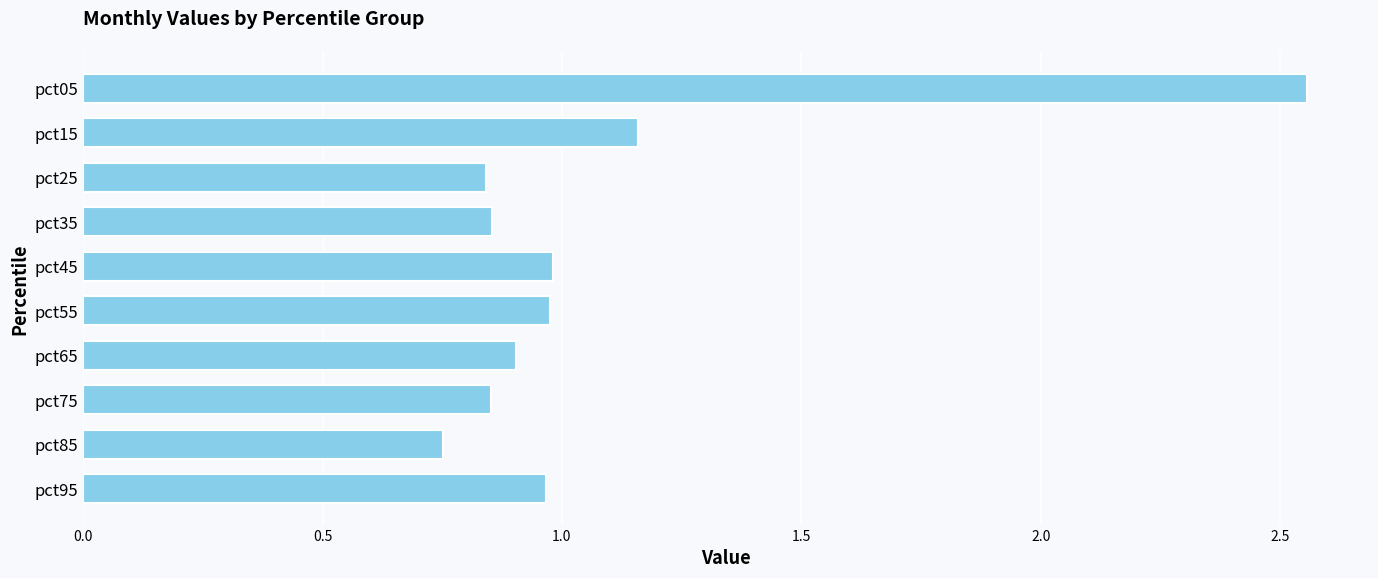

What is the difference between the second highest and minimum values?

0.4